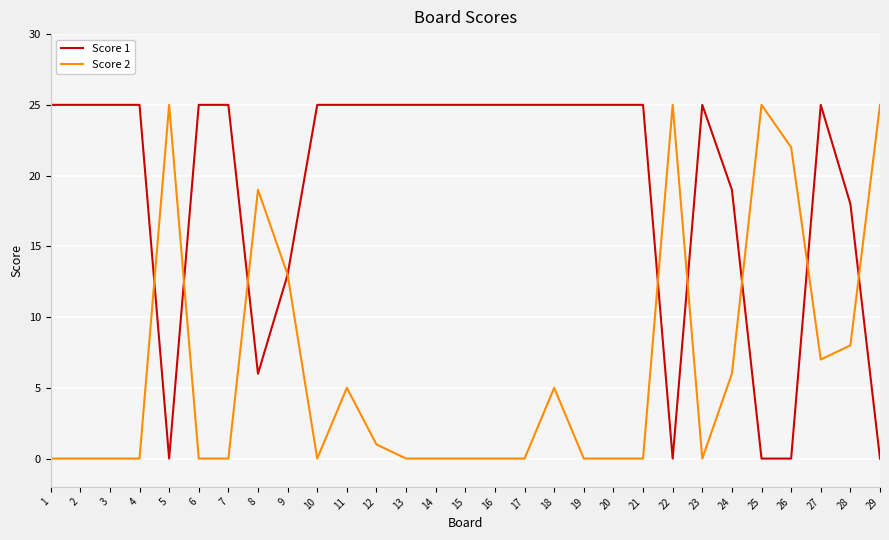

At 28, list the series in order from largest to smallest.

Score 1, Score 2